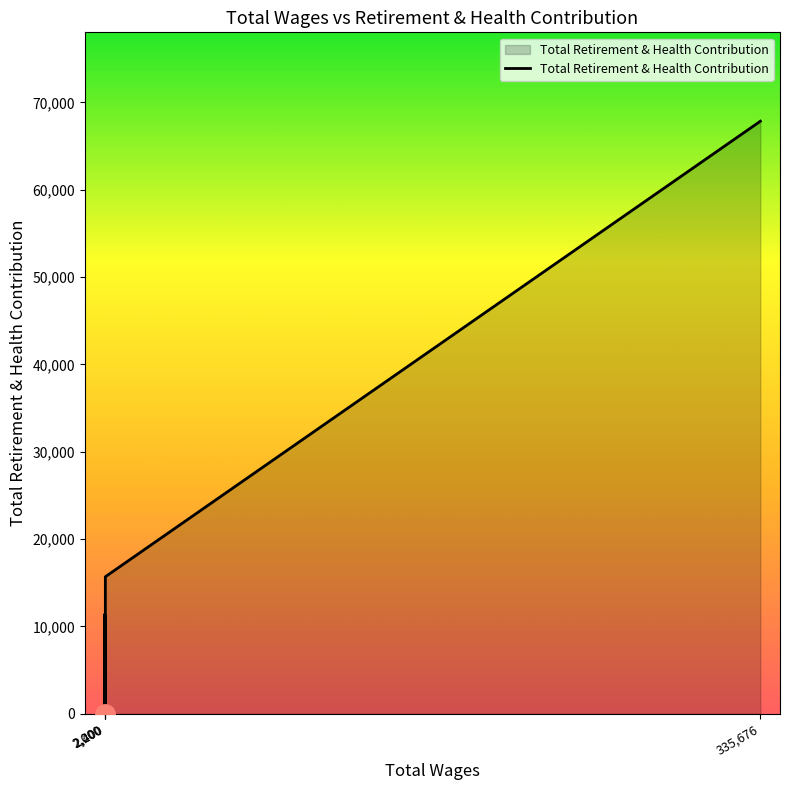

What is the difference between the maximum and second lowest values?

66908